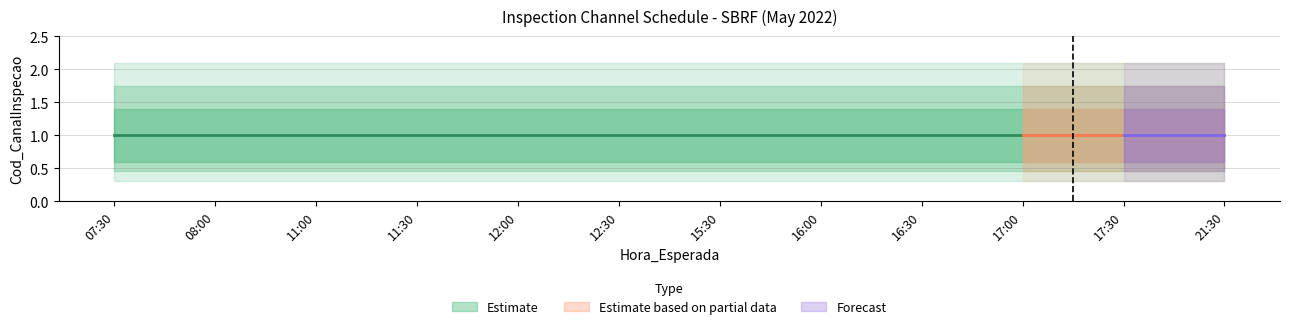

True or false: Upper Band has more than 2 interior local peaks.

False